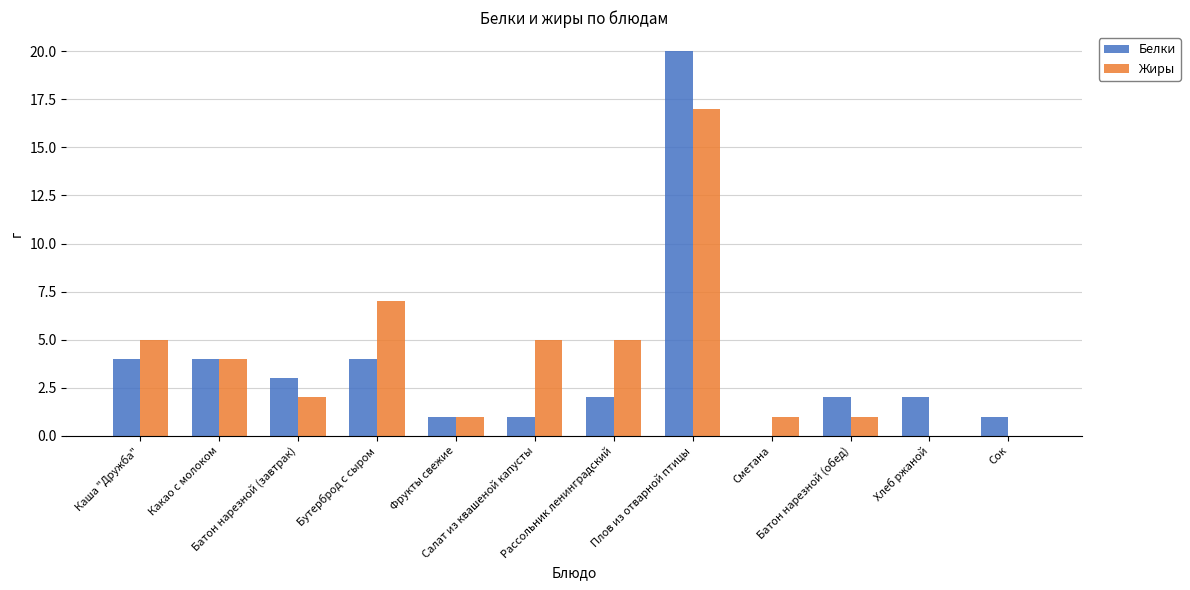

The Белки series shows 4 at Бутерброд с сыром. True or false?

True